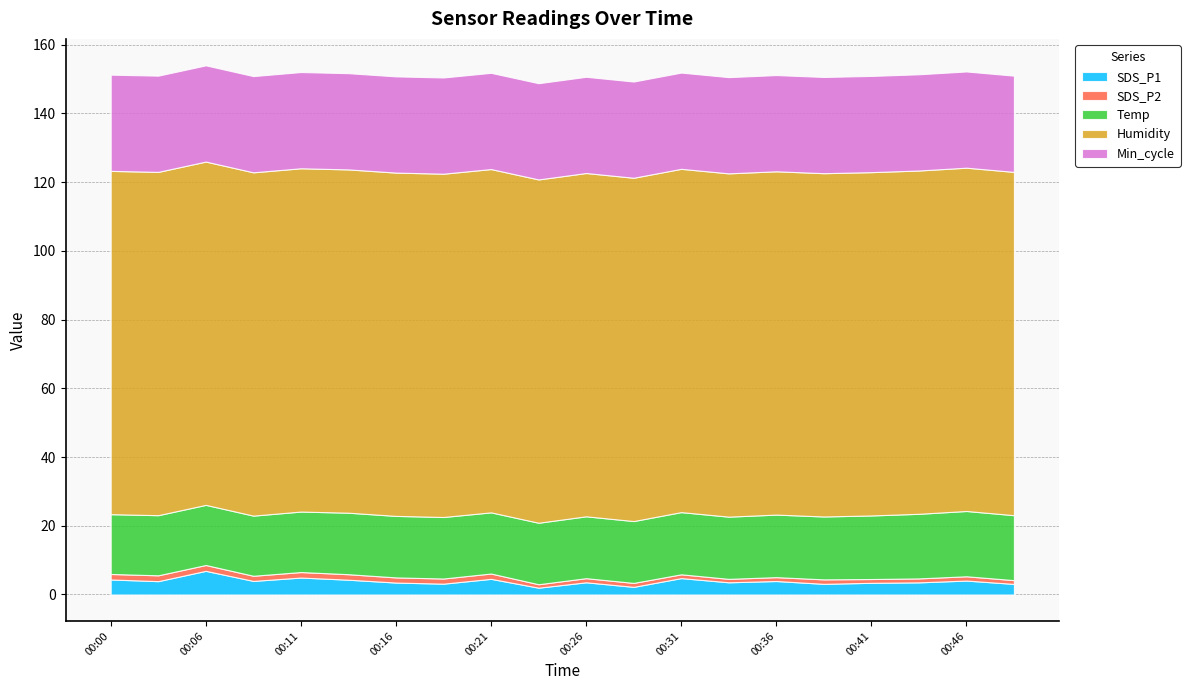

At which label does SDS_P1 reach its peak?

00:06